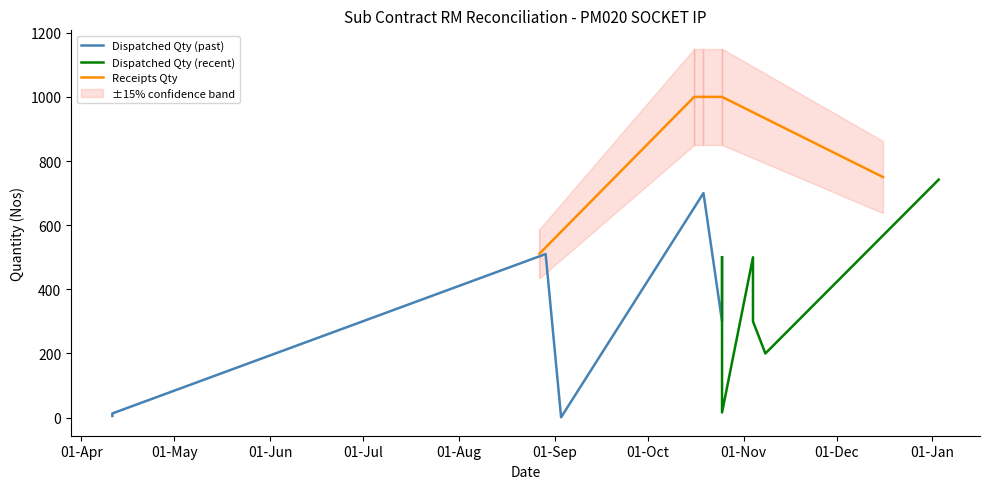

Rank the categories by value from highest to lowest.

03/01/2025, 19/10/2024, 29/08/2024, 25/10/2024, 04/11/2024, 25/10/2024, 25/10/2024, 04/11/2024, 08/11/2024, 25/10/2024, 11/04/2024, 11/04/2024, 03/09/2024